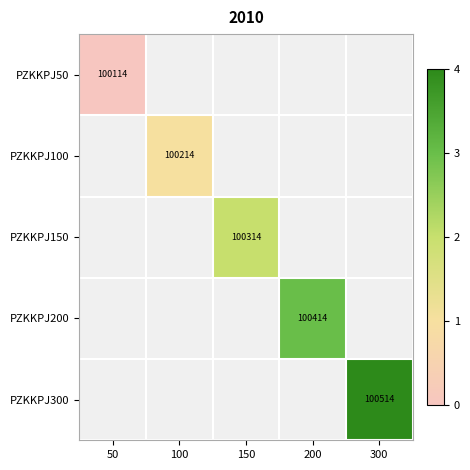

How many distinct data groups are displayed?

5